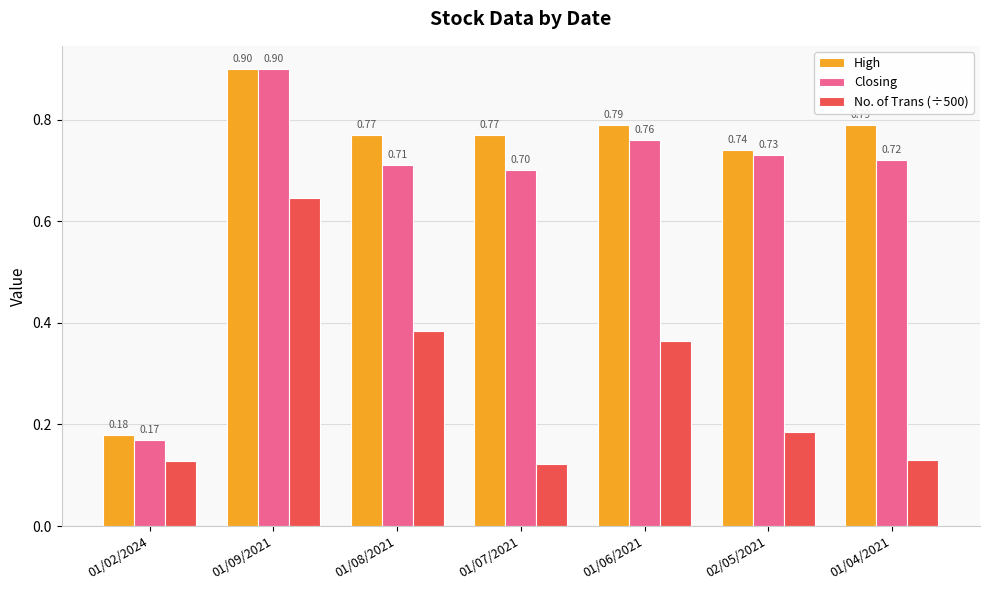

Is the value of No. of Trans (÷500) at 01/04/2021 greater than the value of High at 01/04/2021?

No